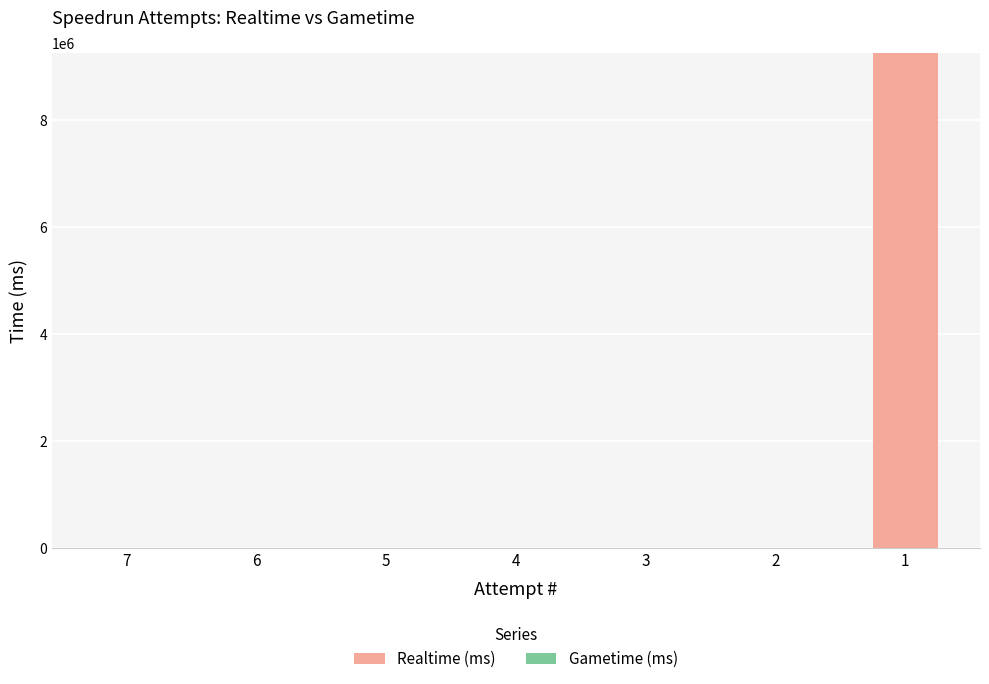

Reading left to right, what are all the values shown in this chart?

7=0	6=0	5=0	4=0	3=0	2=0	1=9255087